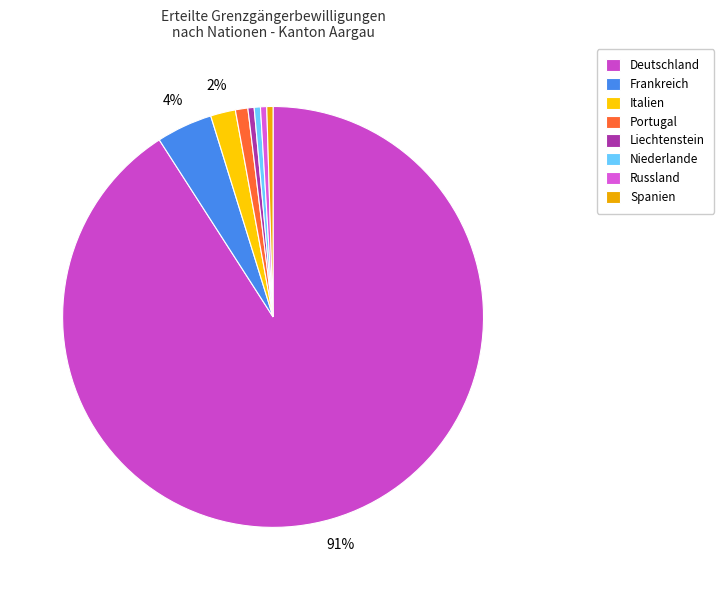

The Liechtenstein slice represents 1% of the pie. True or false?

False